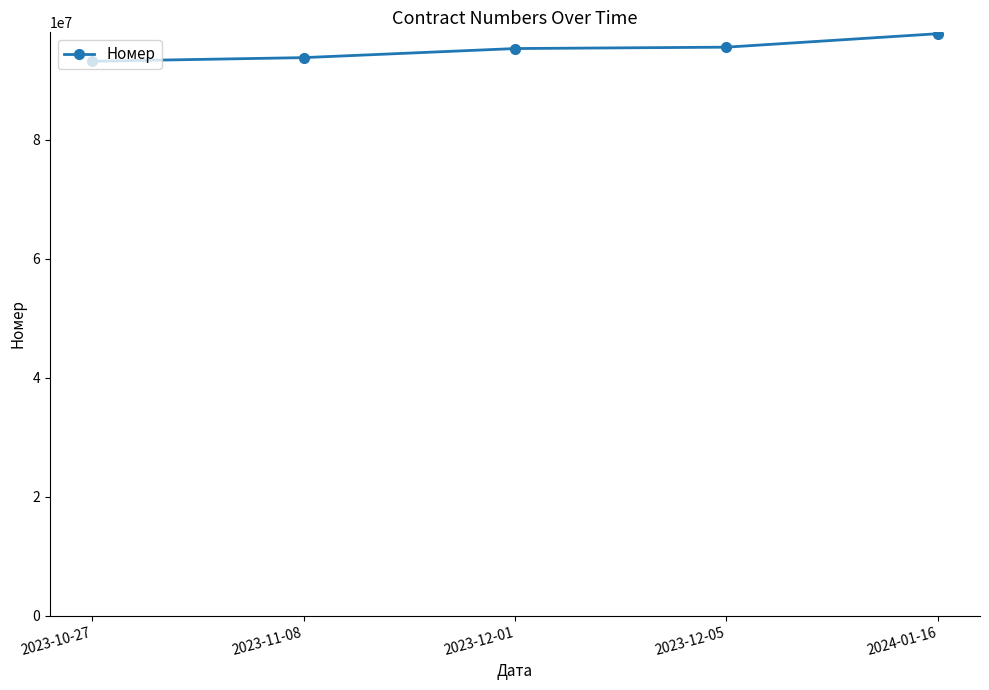

Which label corresponds to the largest value in the chart?

2024-01-16